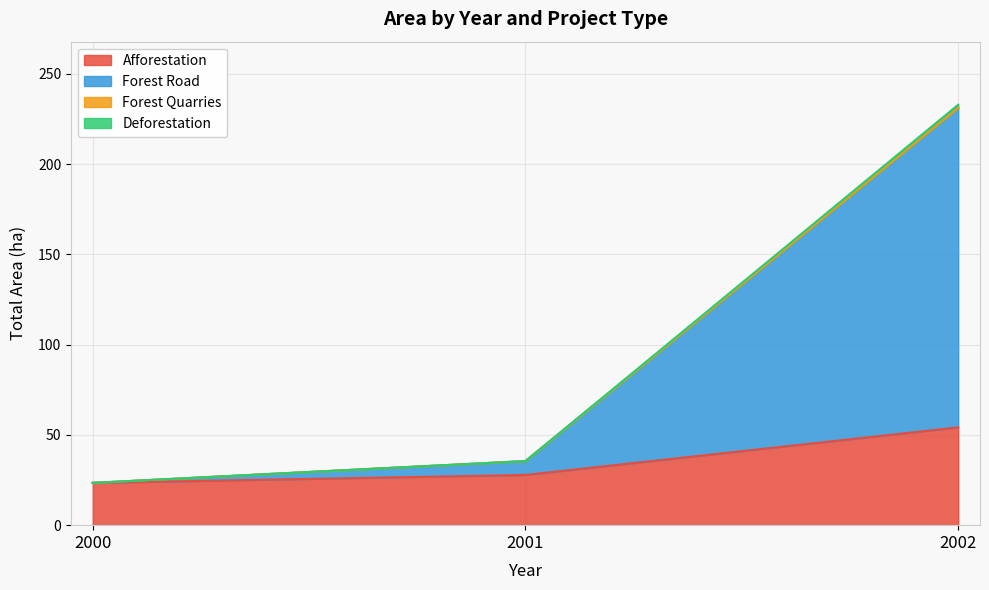

Which category has the highest value in the Afforestation series?

2002